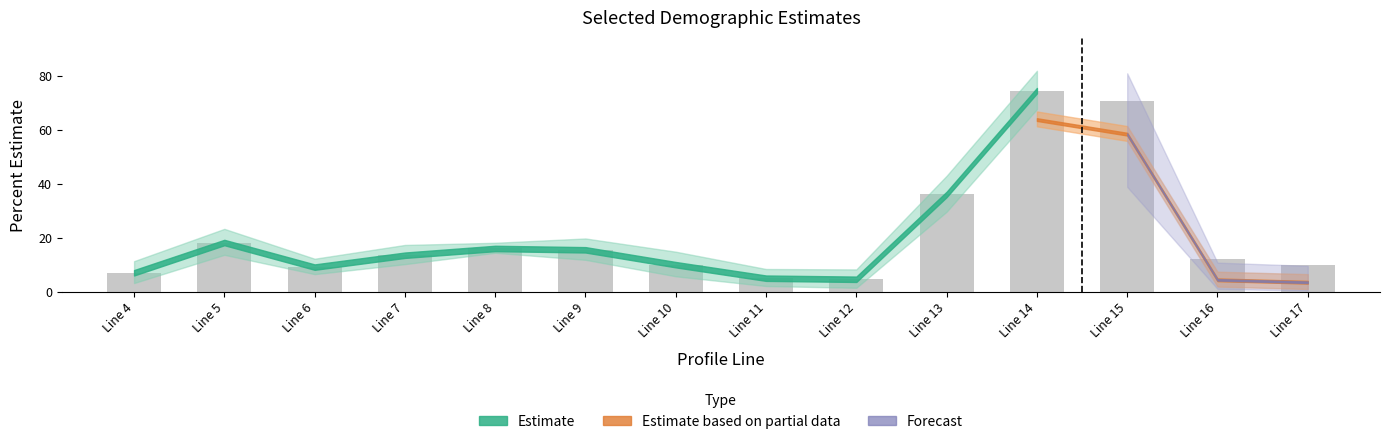

Which has a higher value, Line 8 or Line 10?

Line 8